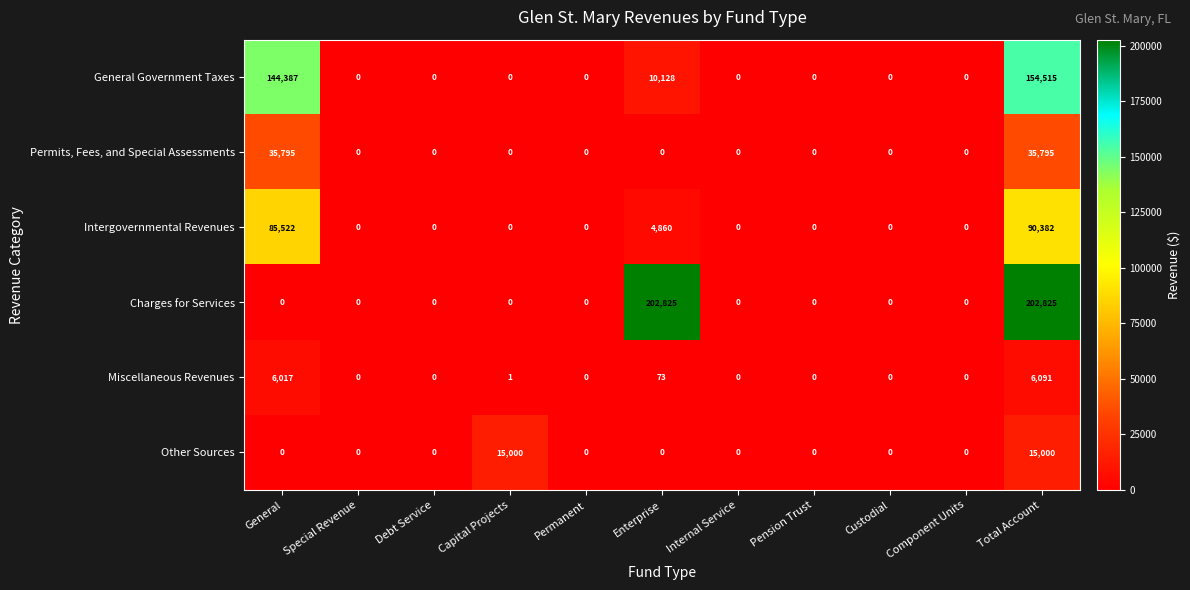

How many distinct data groups are displayed?

6